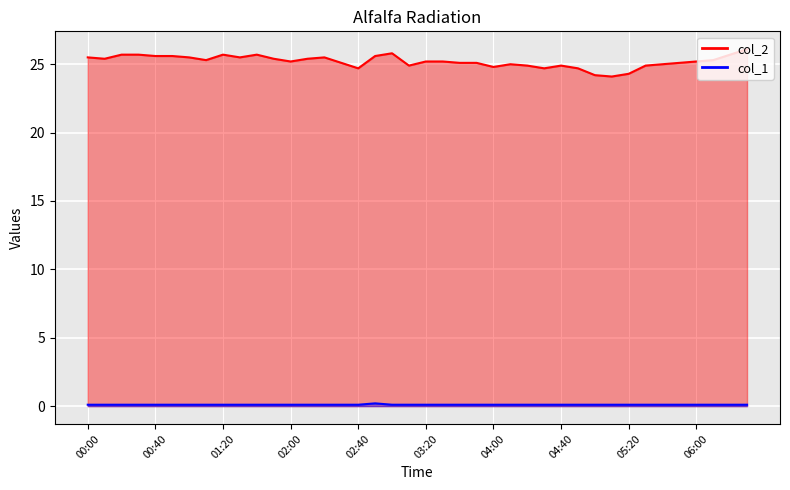

In col_1 line, how many points are higher than both neighbors (excluding endpoints)?

1